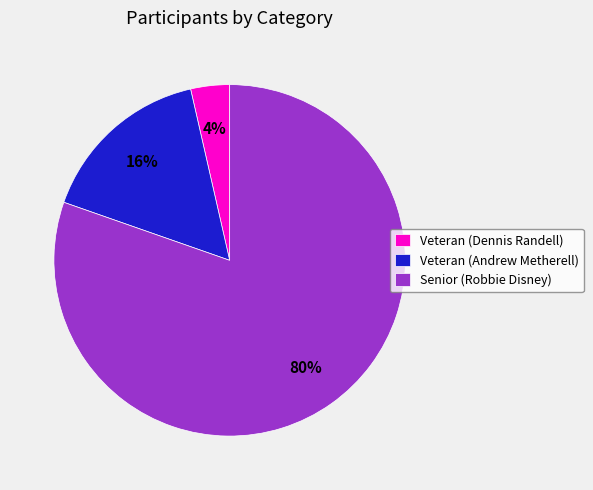

Rank the categories by value from lowest to highest.

Veteran (Dennis Randell), Veteran (Andrew Metherell), Senior (Robbie Disney)